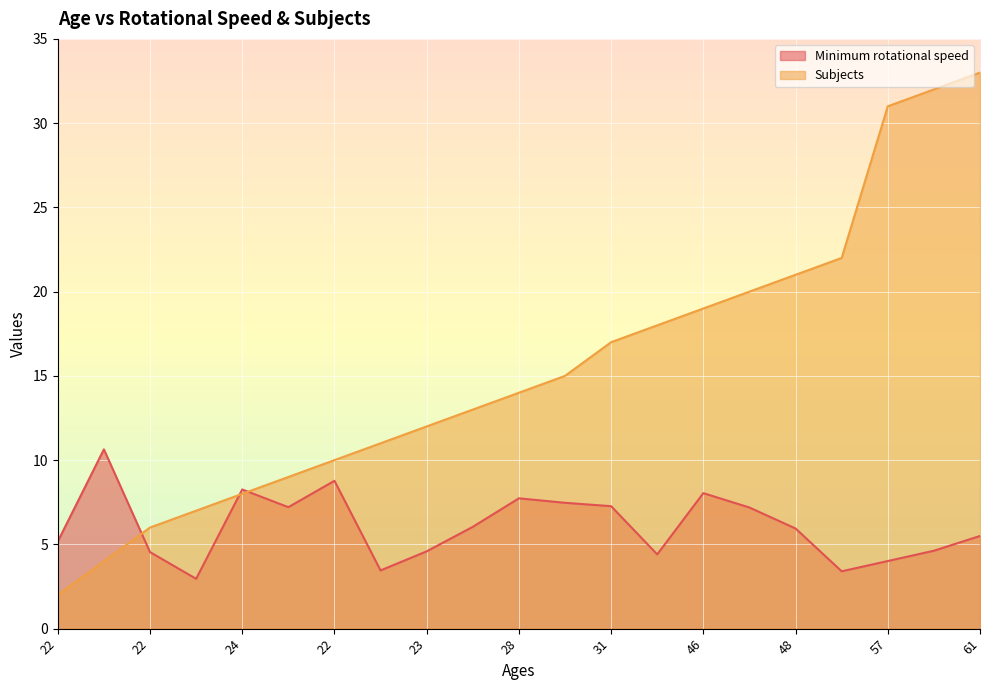

Rank the series by their maximum value, from lowest to highest.

Minimum rotational speed, Subjects